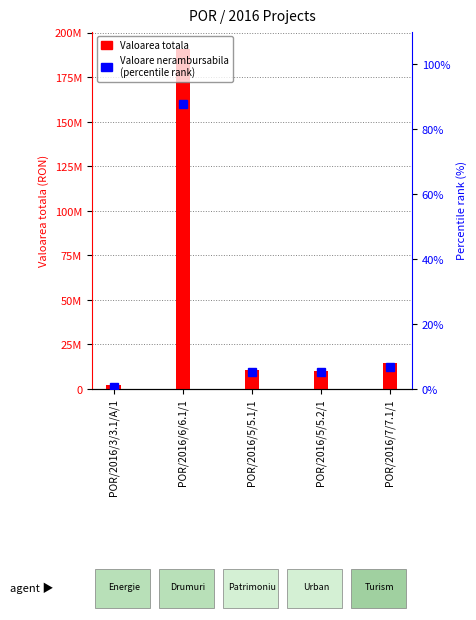

What is the maximum value for Valoarea totala?

191201271.5